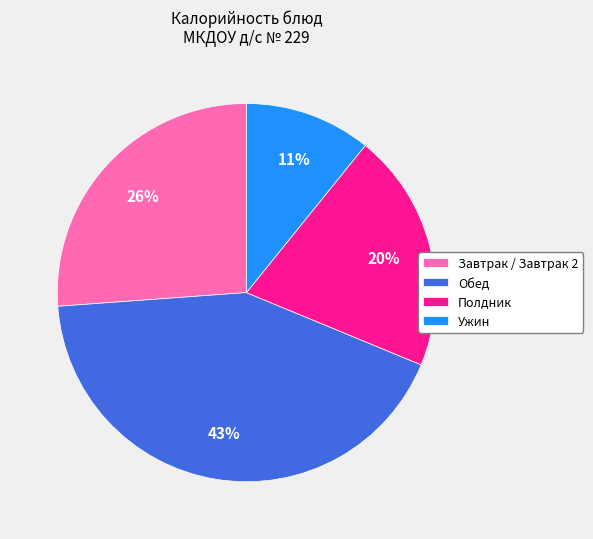

Count the number of slices in the pie.

4